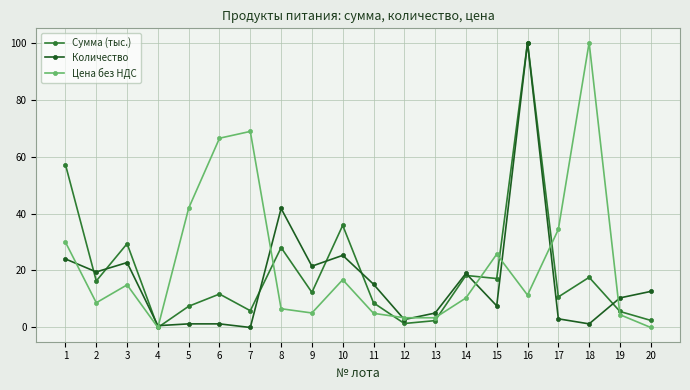

What are all the series names shown in the legend?

Сумма (тыс.), Количество, Цена без НДС